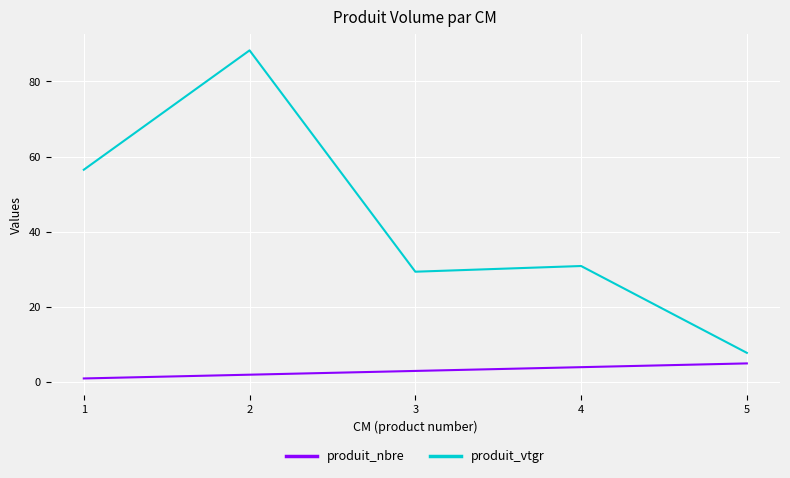

Where is produit_nbre nearest to the value 3?

3